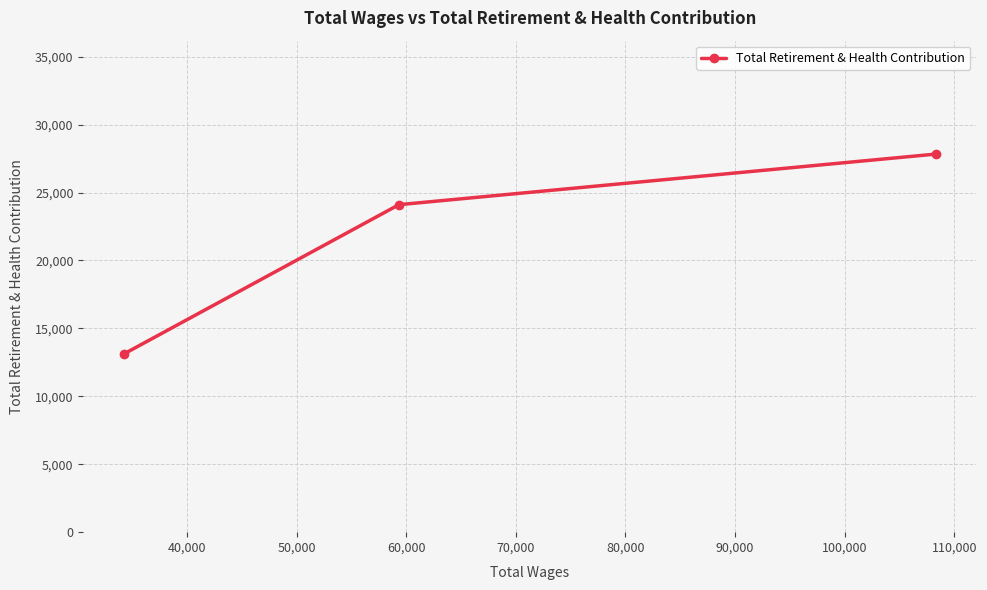

What is the maximum value shown in the chart?

27829